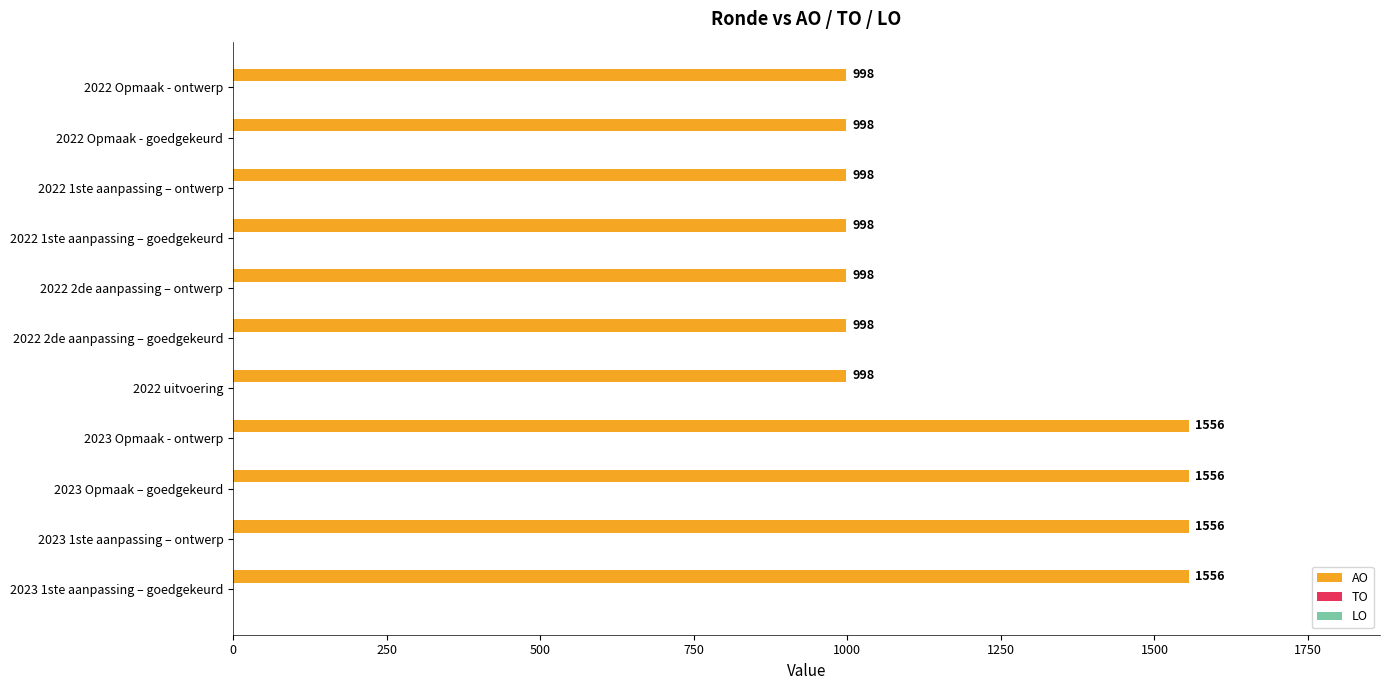

How many distinct data groups are displayed?

1